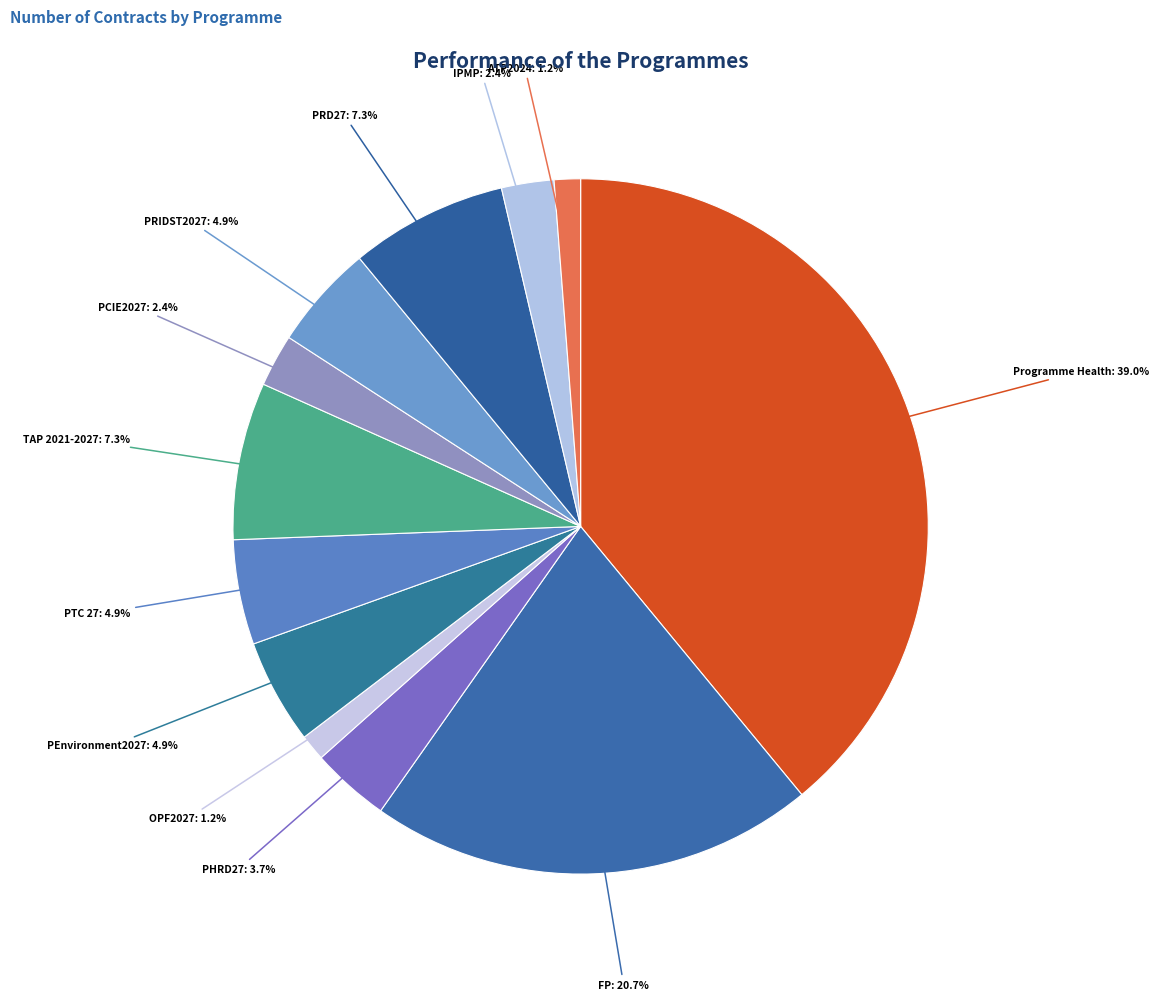

How many segments does this pie chart have?

12